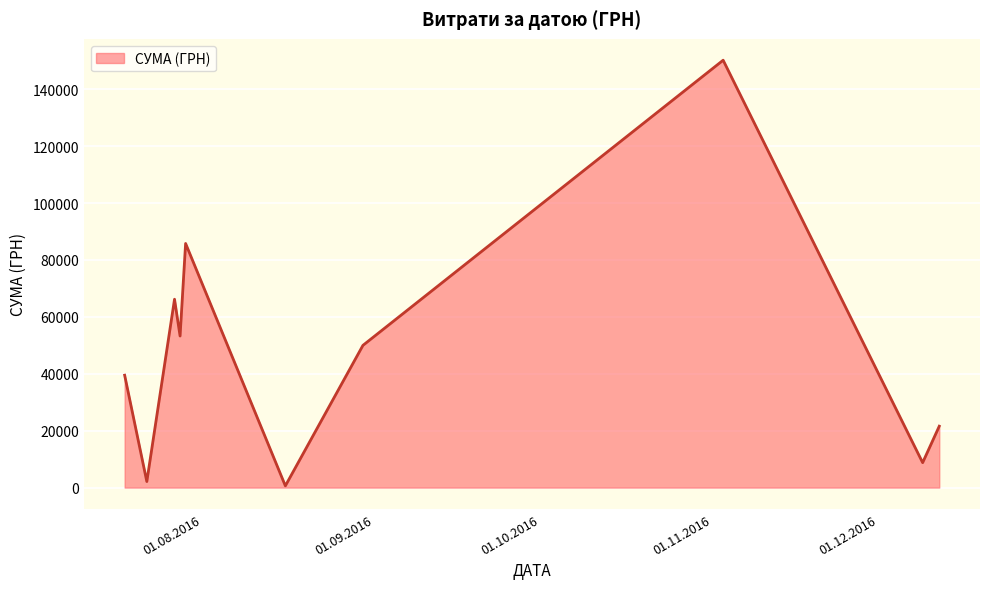

How many lines are shown in the chart?

1